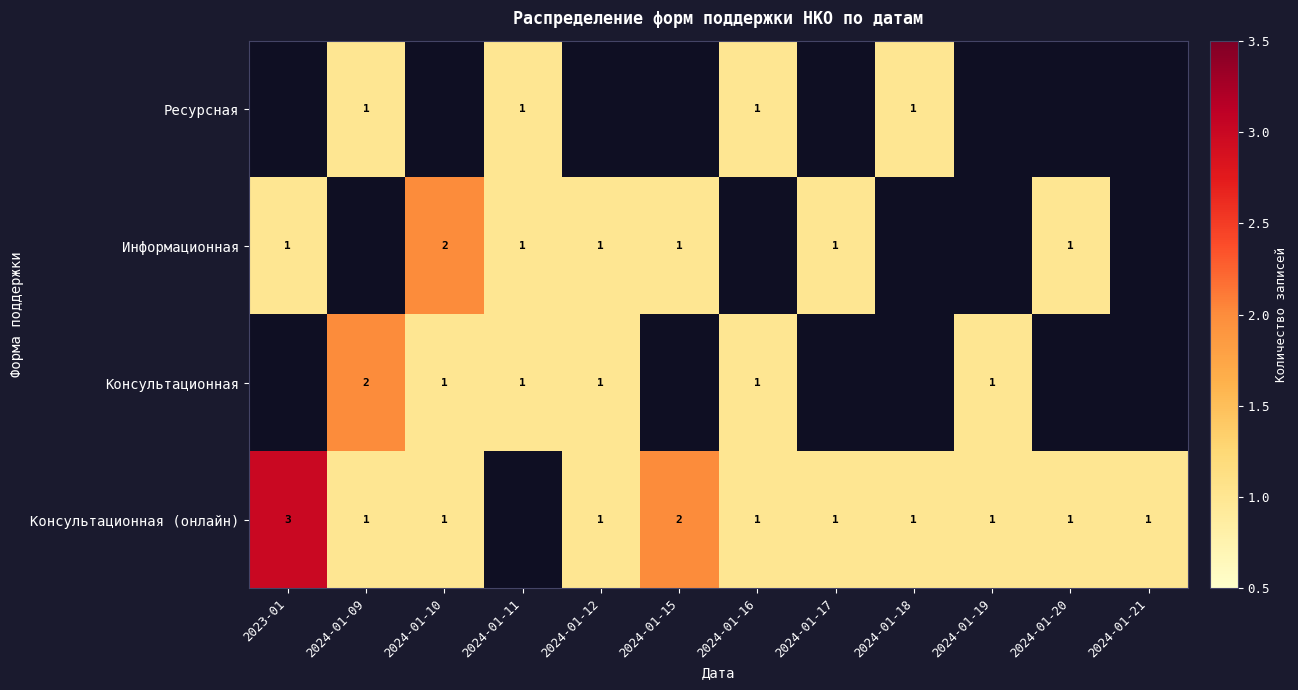

The Консультационная series shows 1 at 2024-01-10. True or false?

True